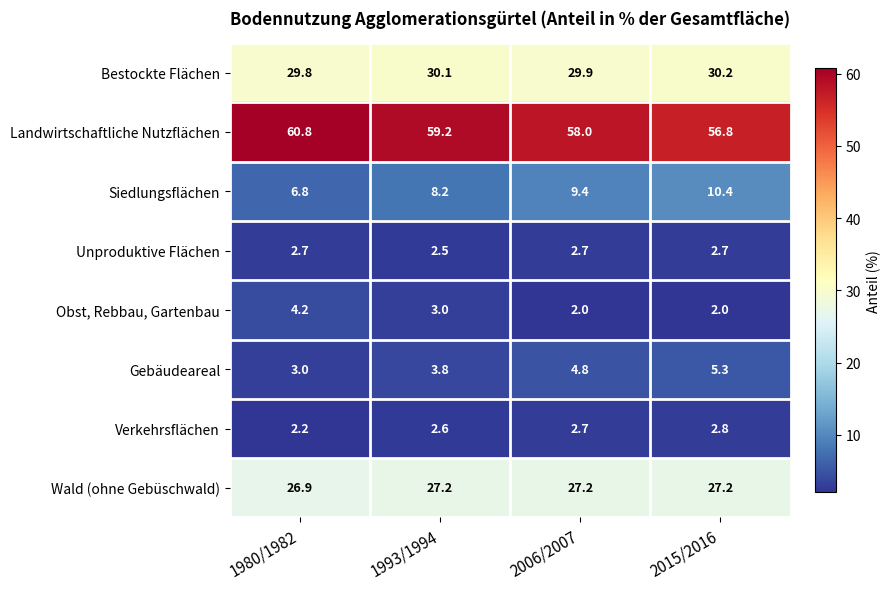

Which series has the largest total across all categories?

Landwirtschaftliche Nutzflächen